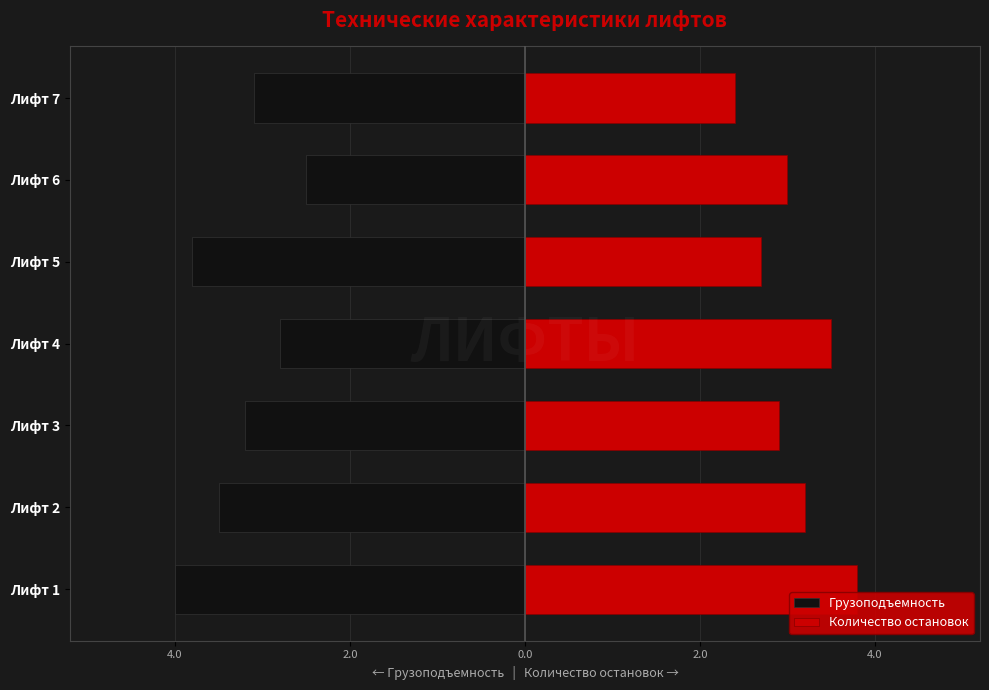

How many bars are there in each group?

2